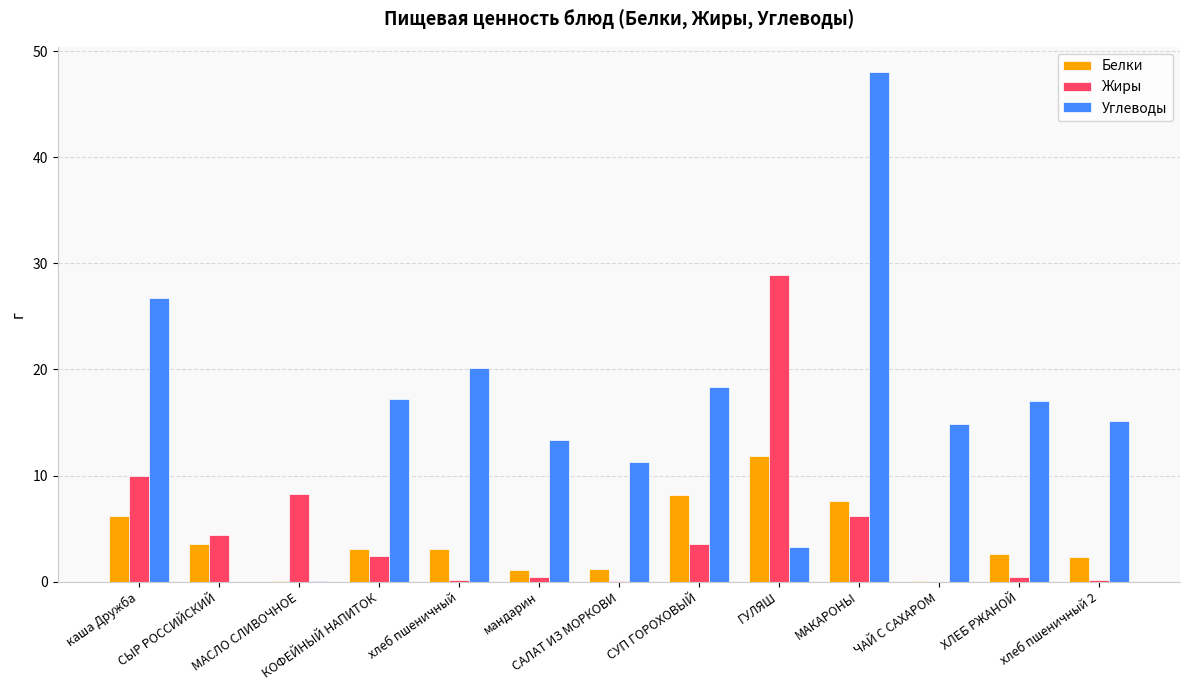

At which category does the chart reach its peak across all series?

МАКАРОНЫ